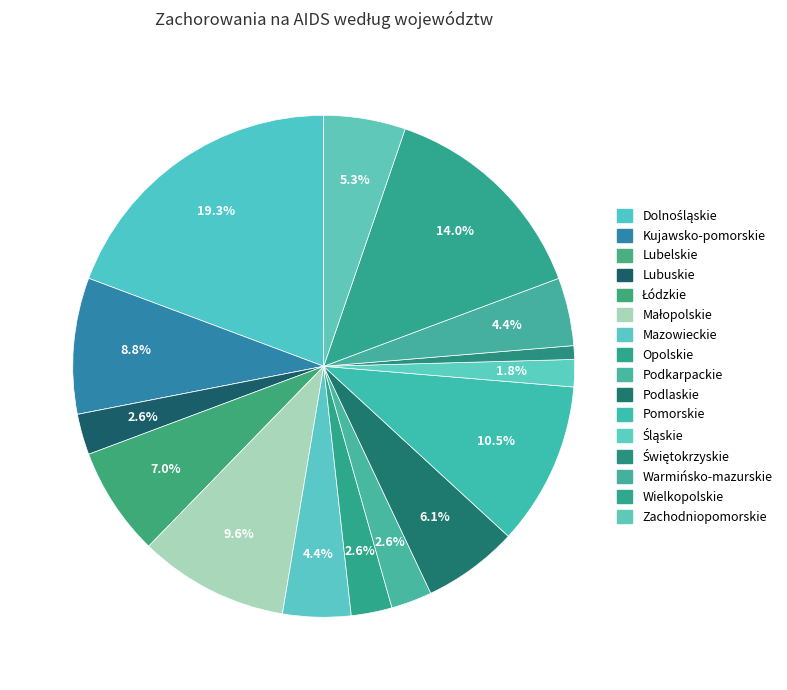

Count the number of slices in the pie.

16